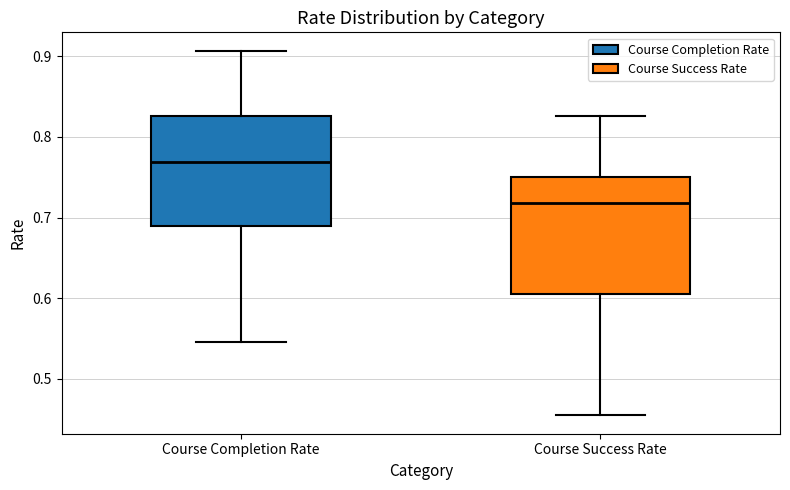

Reading left to right, transcribe this box plot: for each box, give where its median line is, the range the box spans, and where its two whiskers end, as read against the y-axis. The values are not printed on the chart, so give them approximately, as read against the axis.

Course Completion Rate: median 0.77, box 0.69 to 0.83, whiskers 0.55 to 0.91
Course Success Rate: median 0.72, box 0.60 to 0.75, whiskers 0.45 to 0.83